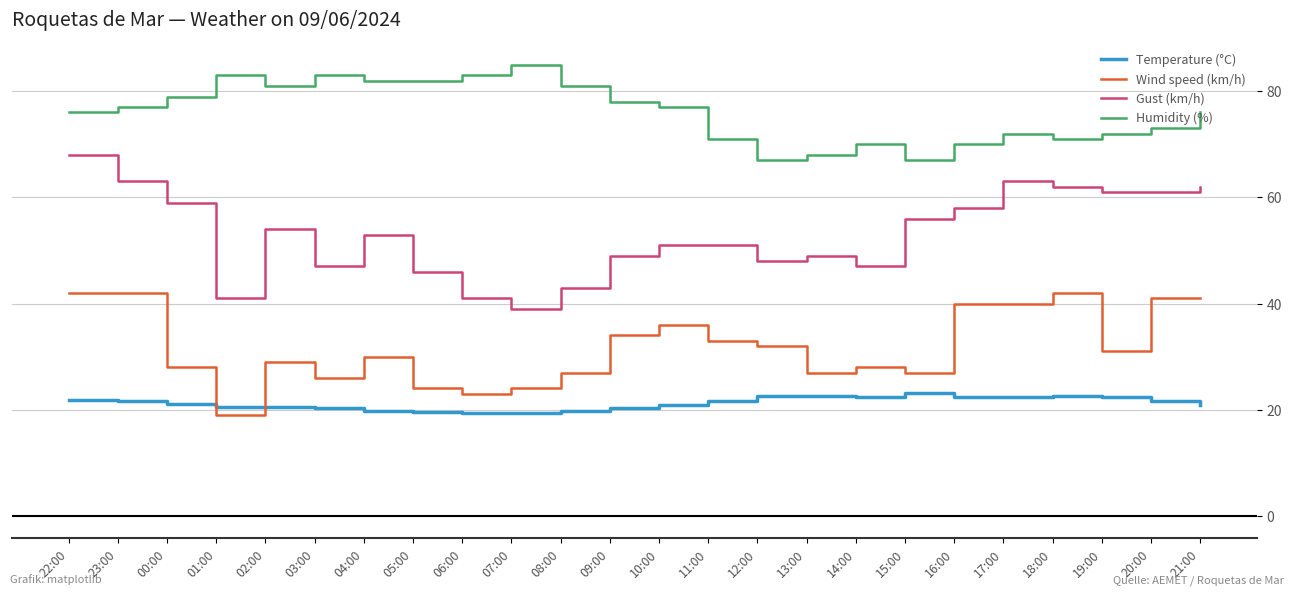

True or false: Temperature (°C) and Humidity (%) cross at least once.

False